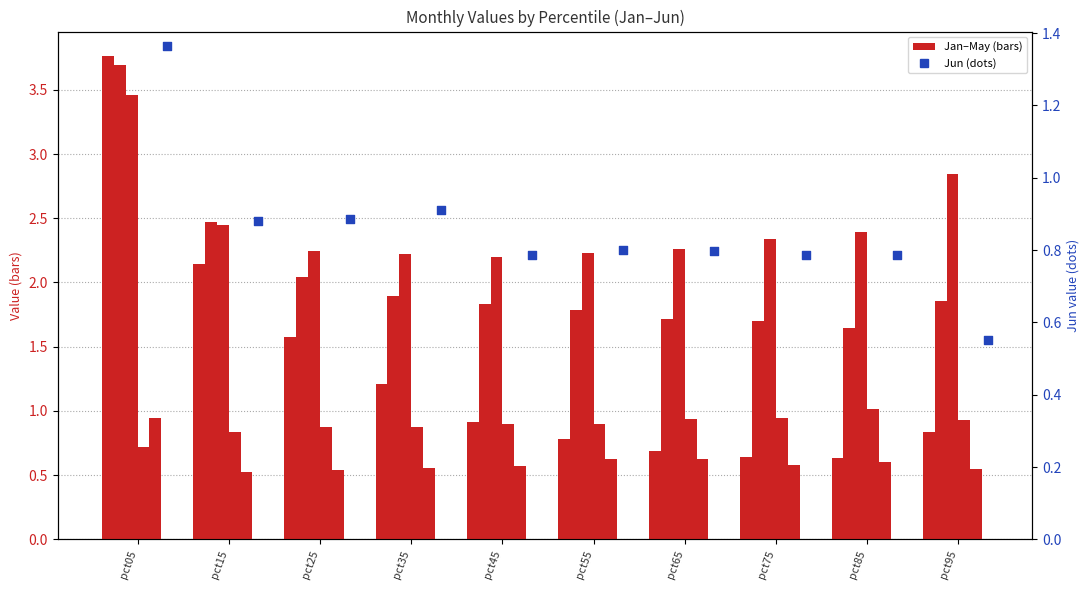

What is the total value across all series at pct55?

7.1